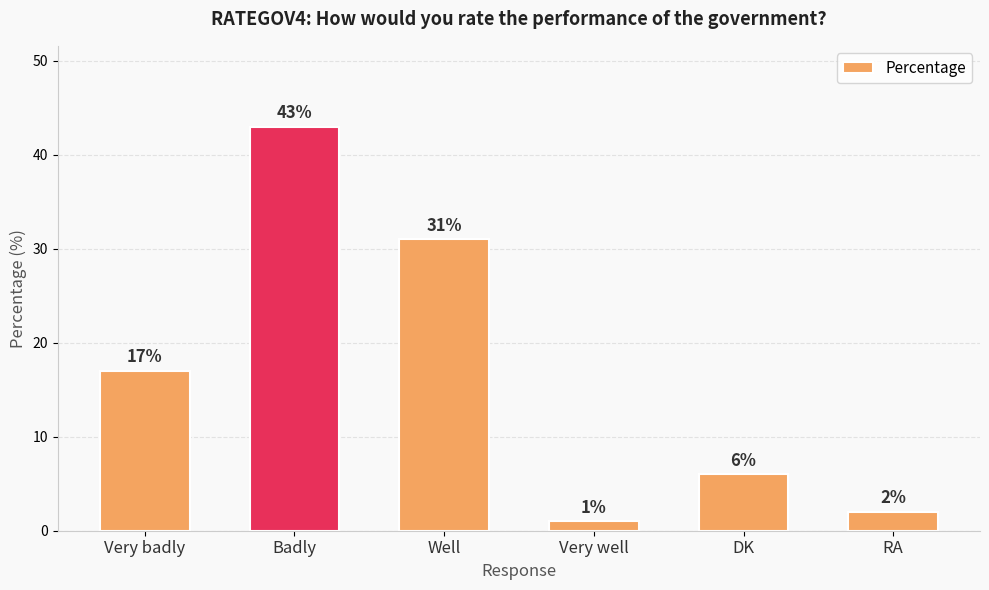

How many bars are there in total?

6